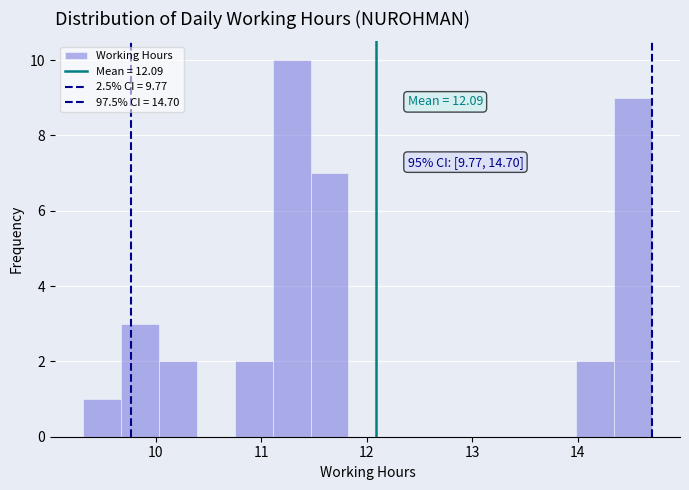

Read against the x-axis, roughly where is the centre of the tallest bar?

11.3